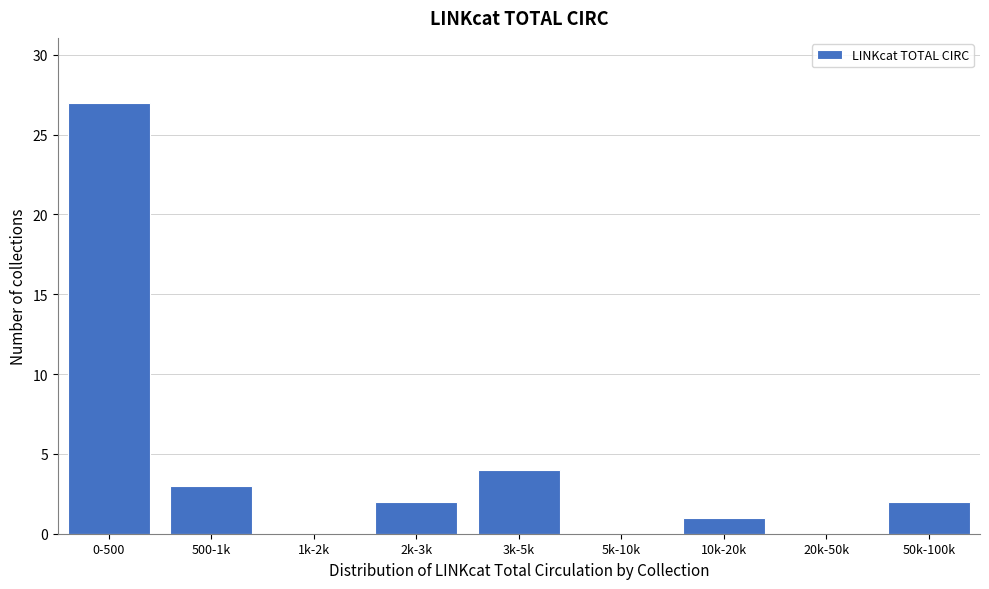

Reading left to right, what are all the values shown in this chart?

0-500=27	500-1k=3	1k-2k=0	2k-3k=2	3k-5k=4	5k-10k=0	10k-20k=1	20k-50k=0	50k-100k=2